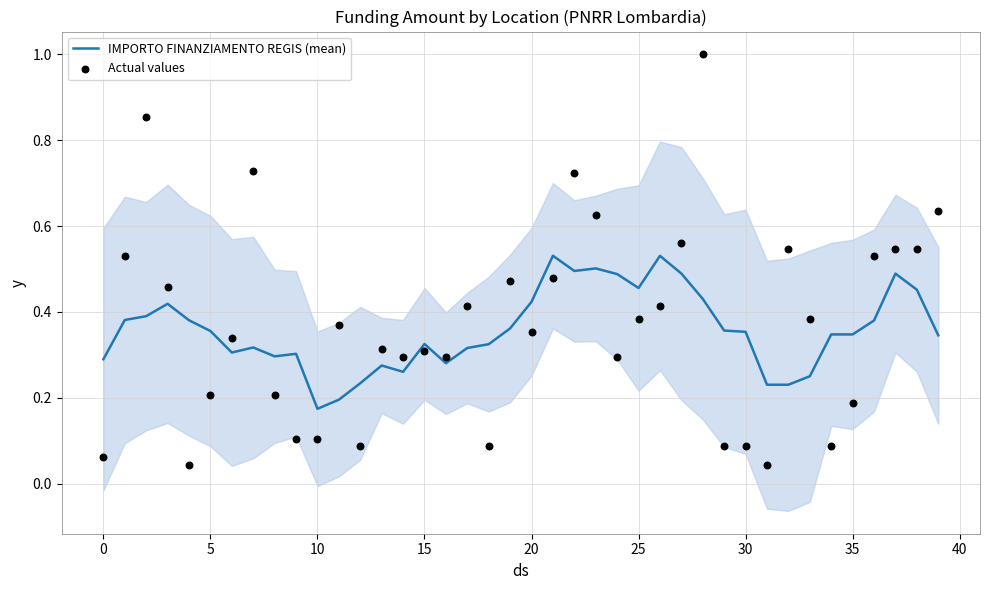

Is the value of IMPORTO FINANZIAMENTO REGIS (mean) at 33 greater than the value of Actual values at 26?

No